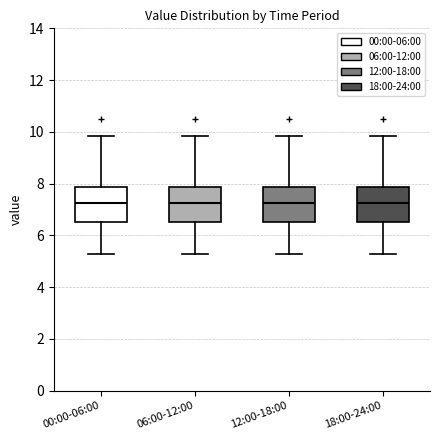

Reading left to right, transcribe this box plot: for each box, give where its median line is, the range the box spans, and where its two whiskers end, as read against the y-axis. The values are not printed on the chart, so give them approximately, as read against the axis.

00:00-06:00: median 7.2, box 6.6 to 7.8, whiskers 5.2 to 9.8
06:00-12:00: median 7.2, box 6.6 to 7.8, whiskers 5.2 to 9.8
12:00-18:00: median 7.2, box 6.6 to 7.8, whiskers 5.2 to 9.8
18:00-24:00: median 7.2, box 6.6 to 7.8, whiskers 5.2 to 9.8